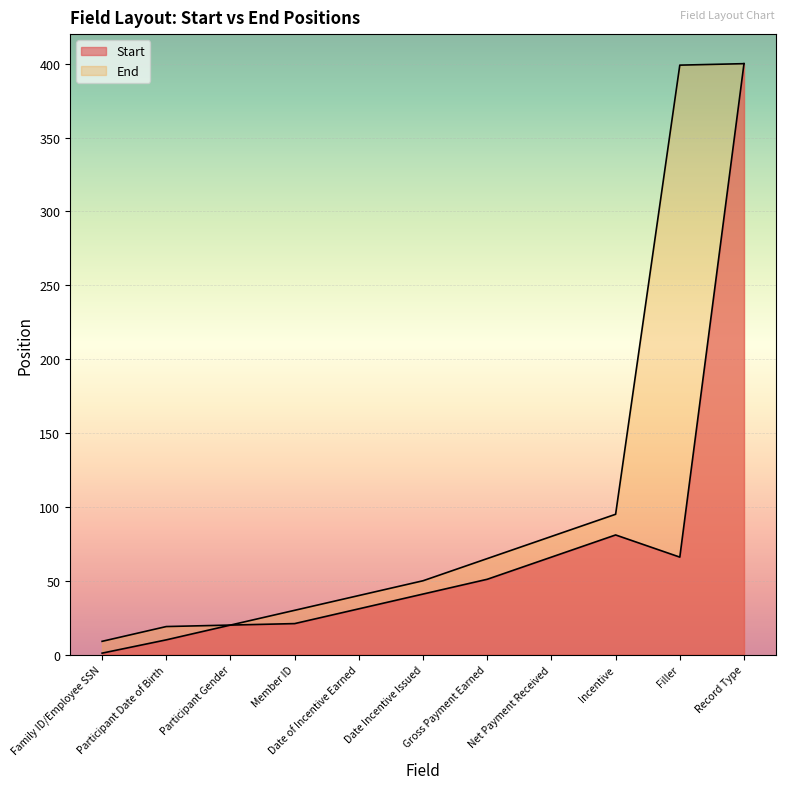

What is the sum of the Start values at Filler and Date Incentive Issued?

107